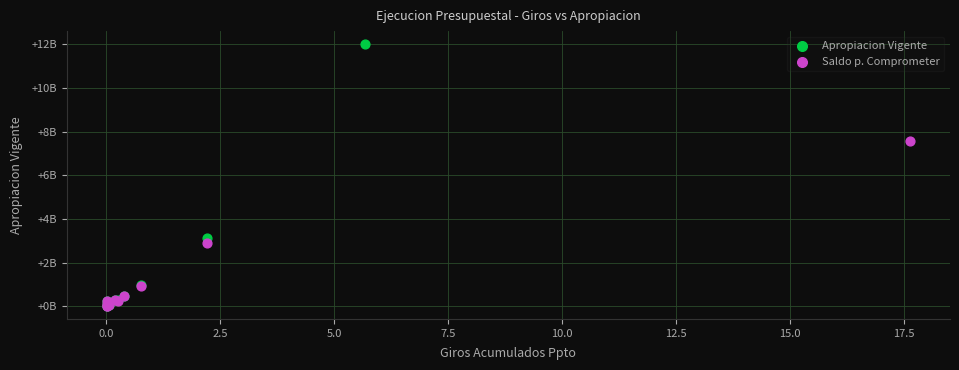

What are all the series names shown in the legend?

Apropiacion Vigente, Saldo p. Comprometer